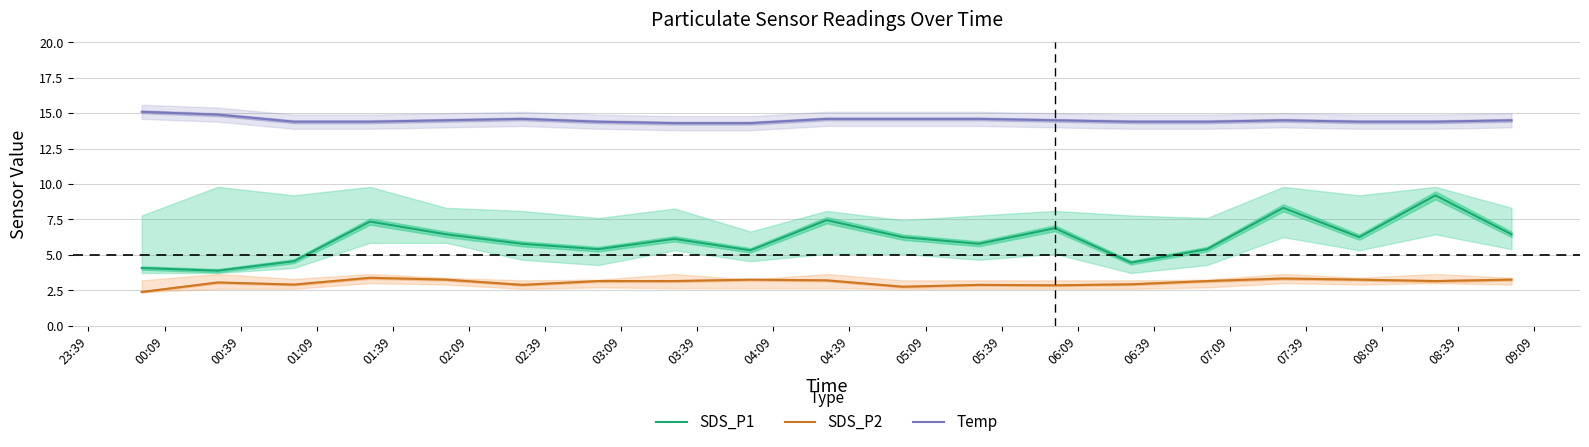

What is the maximum value for Temp?

15.1